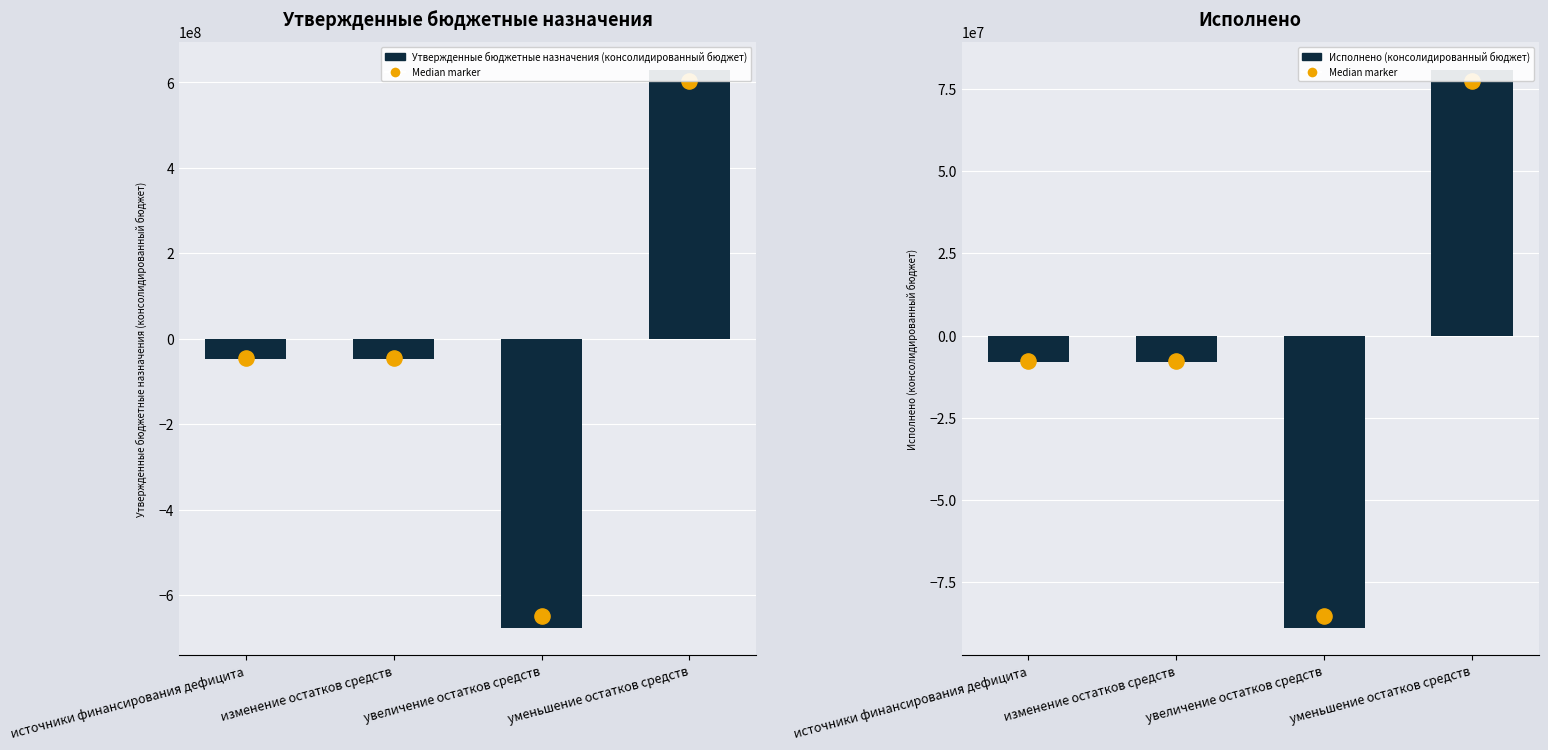

What is the total value across all series at уменьшение остатков средств?

710028564.5